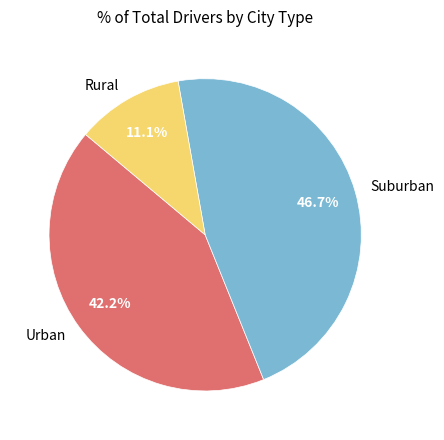

Which category has the smallest portion of the pie?

Rural